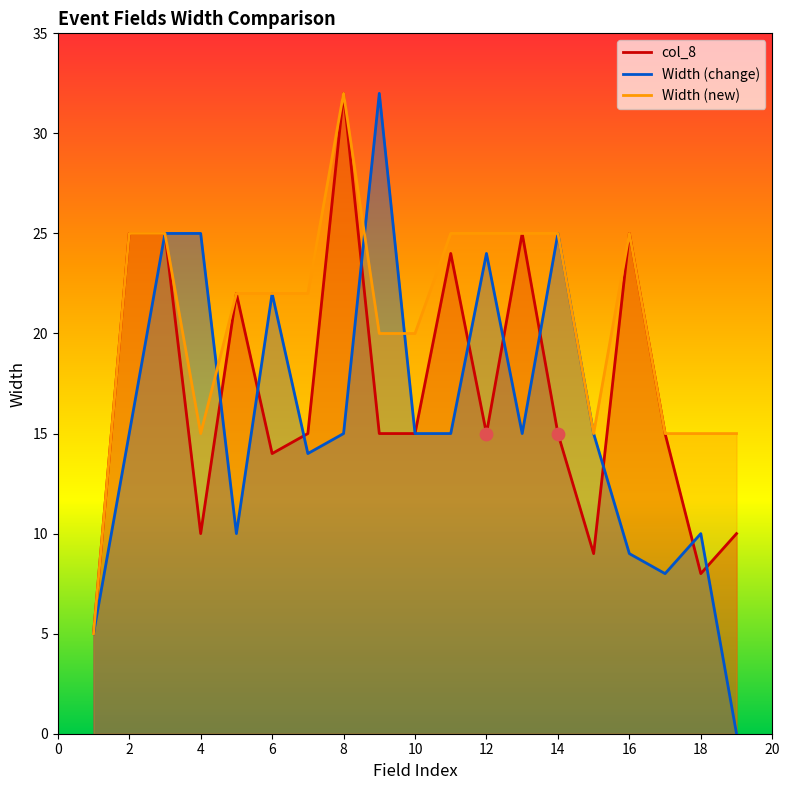

Which series has the largest total across all categories?

Width_new